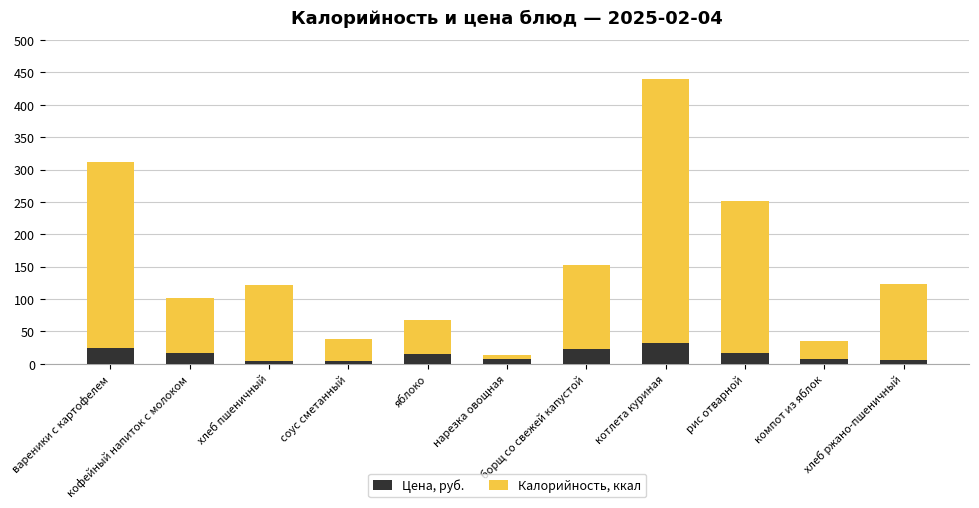

What is the highest value of the Цена, руб. series?

32.0